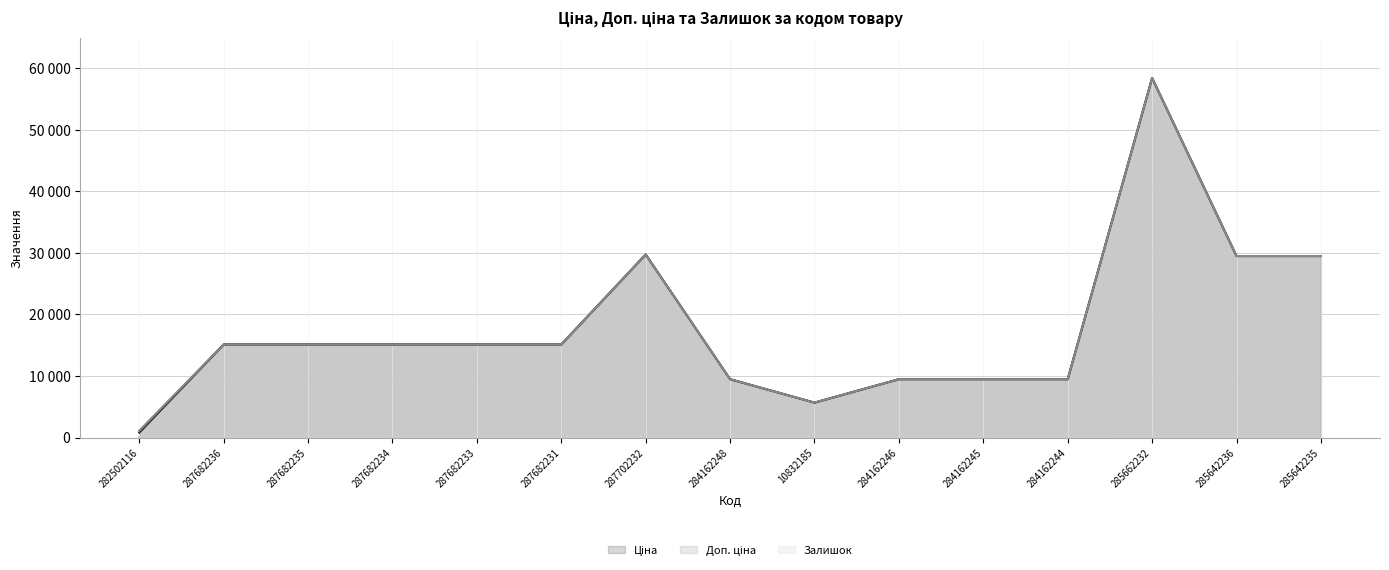

True or false: Залишок and Доп. ціна intersect in this chart.

False